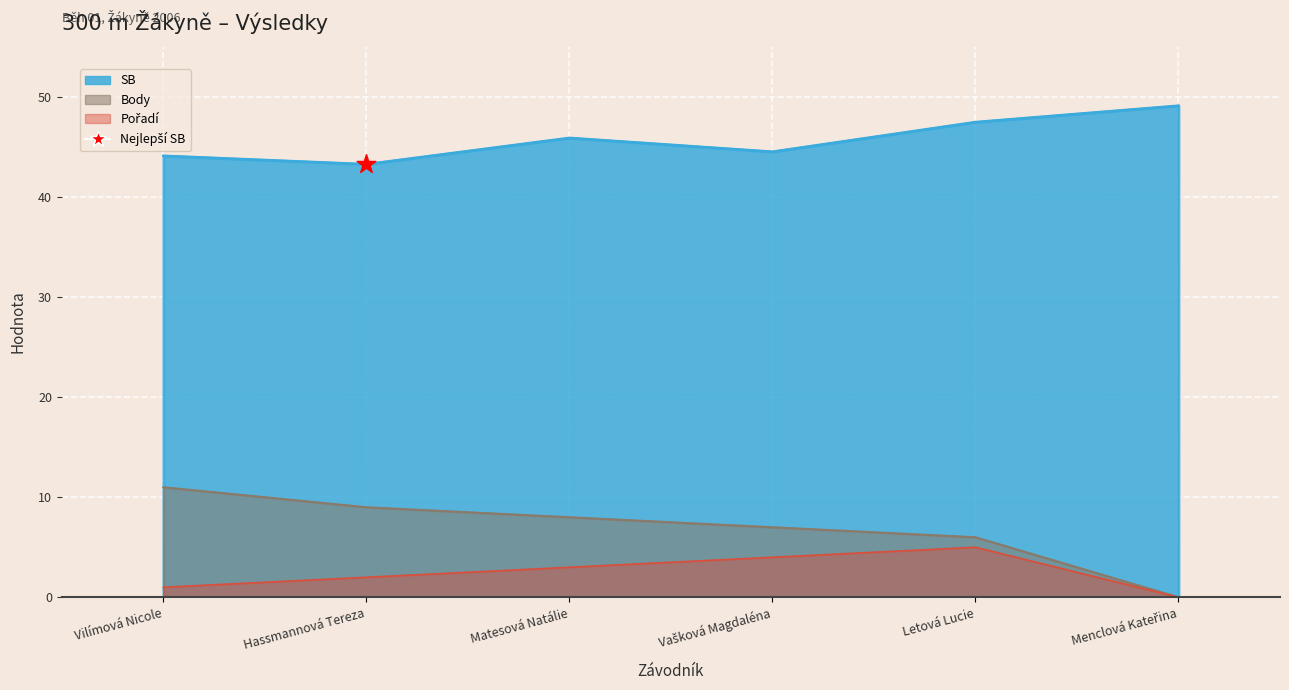

Which series has the largest Y range (max minus min)?

Body